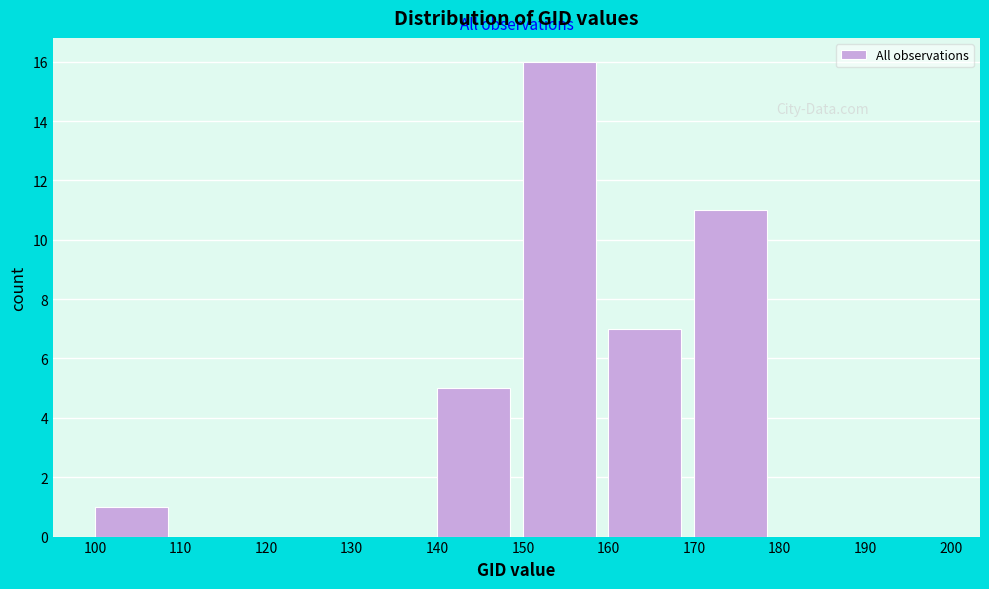

Reading left to right, list all the values displayed in this chart.

100=1	110=0	120=0	130=0	140=5	150=16	160=7	170=11	180=0	190=0